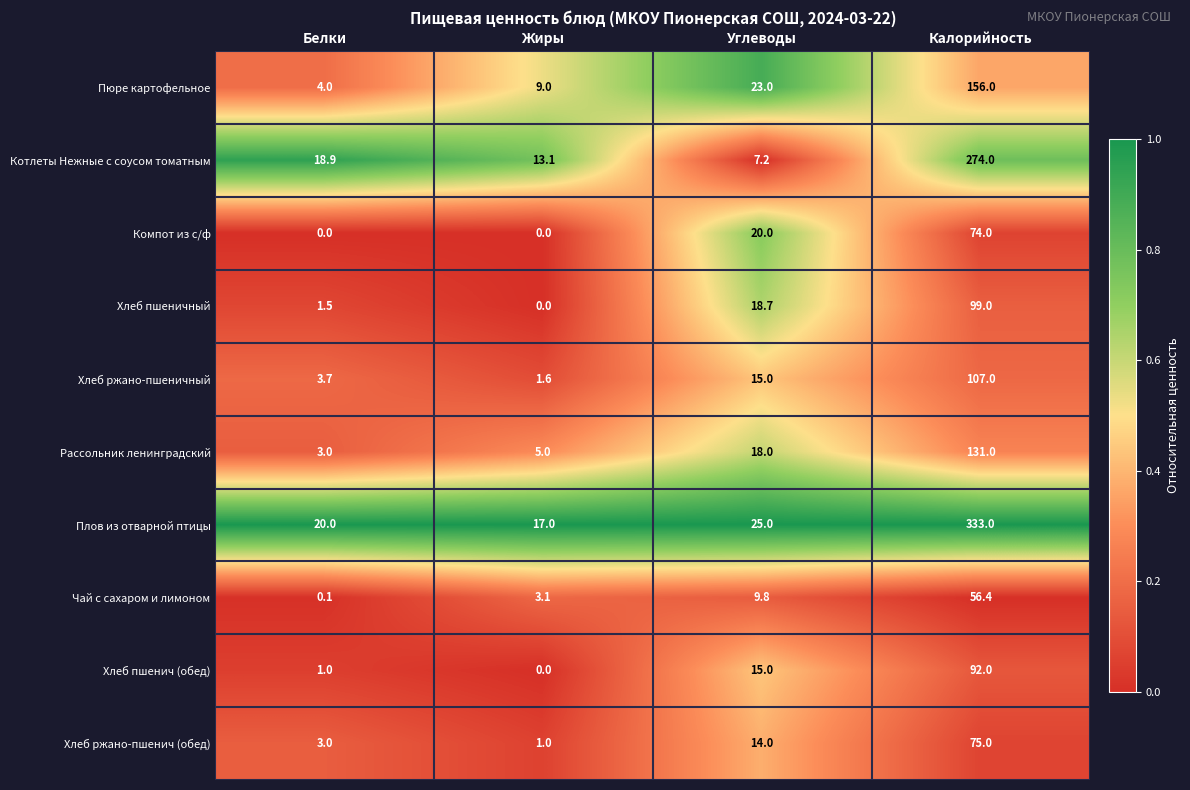

What is the total value across all series at Калорийность?

1397.4